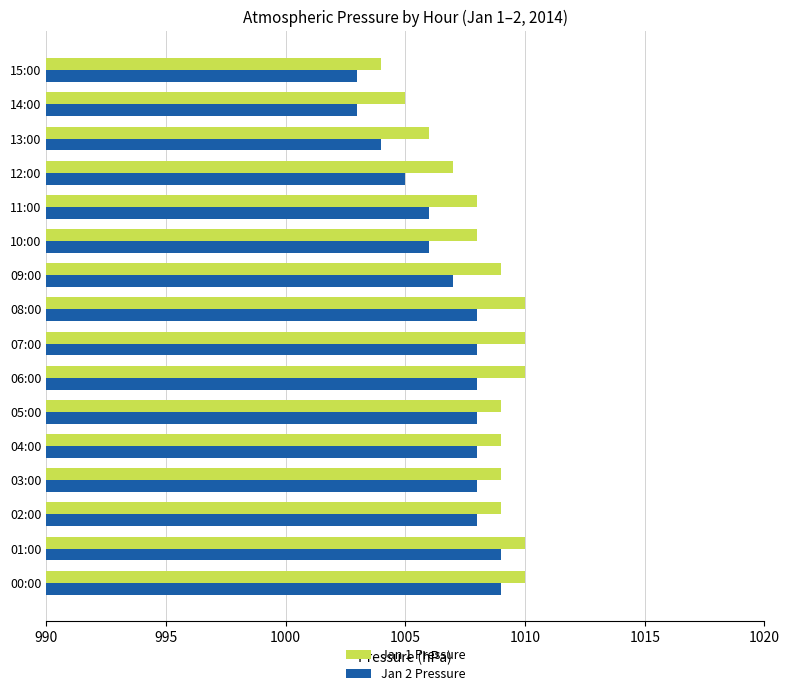

At which label is Jan 1 Pressure closest to 1007?

12:00